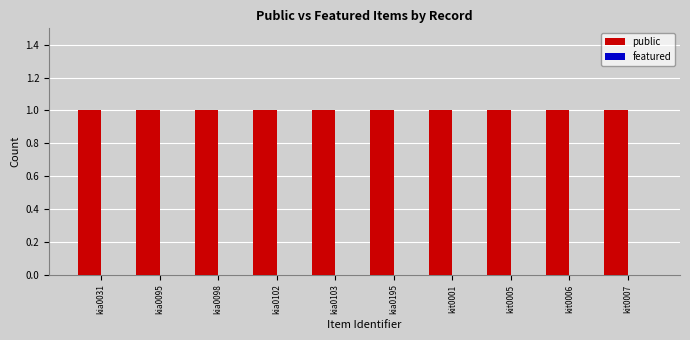

Reading left to right, list all the values displayed in this chart.

public: kia0031=1	kia0095=1	kia0098=1	kia0102=1	kia0103=1	kia0195=1	kit0001=1	kit0005=1	kit0006=1	kit0007=1
featured: kia0031=0	kia0095=0	kia0098=0	kia0102=0	kia0103=0	kia0195=0	kit0001=0	kit0005=0	kit0006=0	kit0007=0